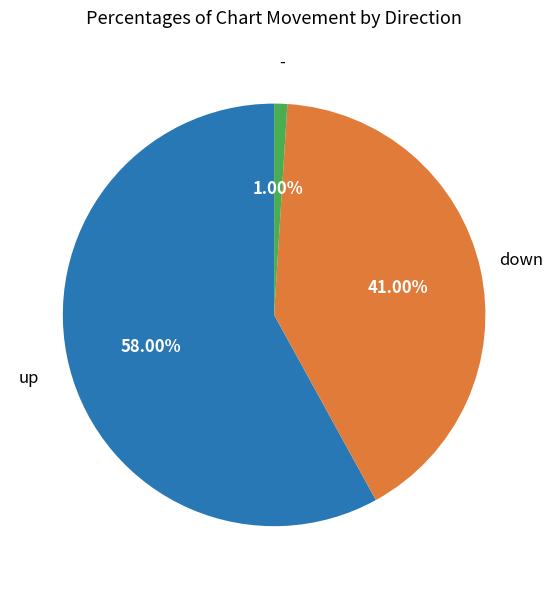

To the nearest percent, what is the combined percentage of up and -?

59%